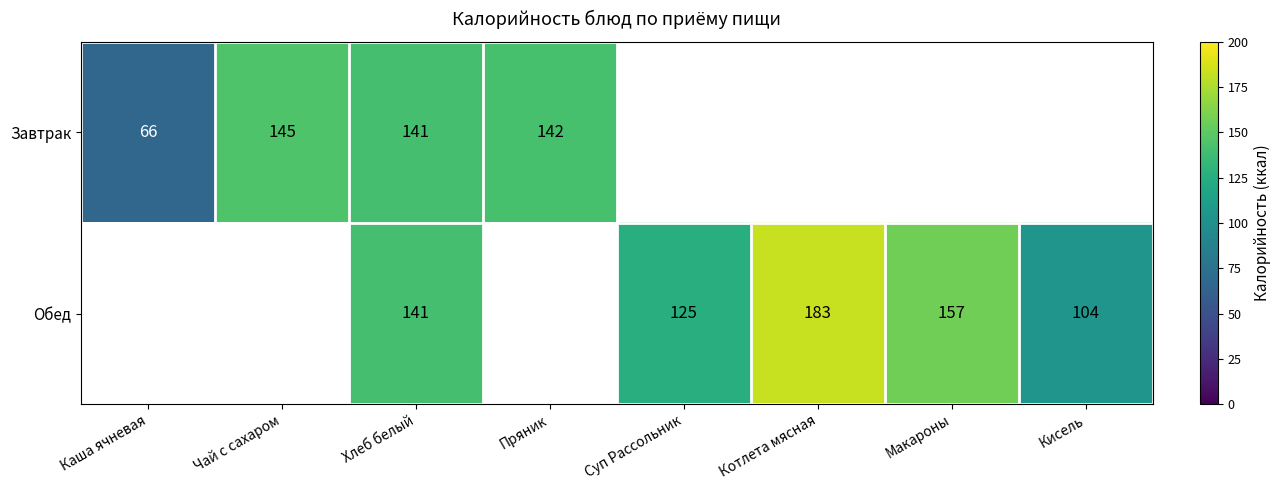

Is it true that Обед equals 85 at Хлеб белый?

False